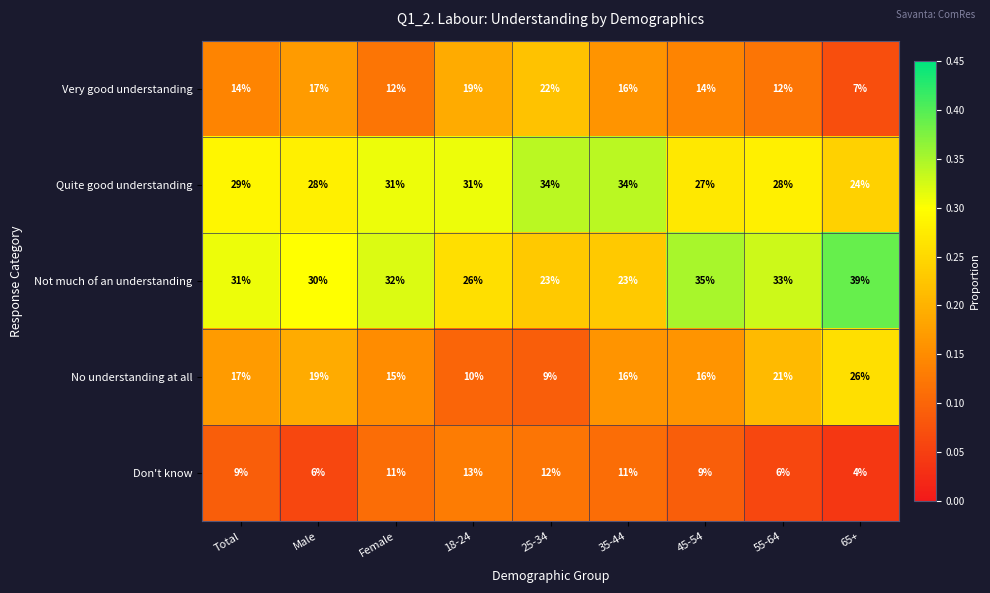

The value of Very good understanding at Male is 11. True or false?

False